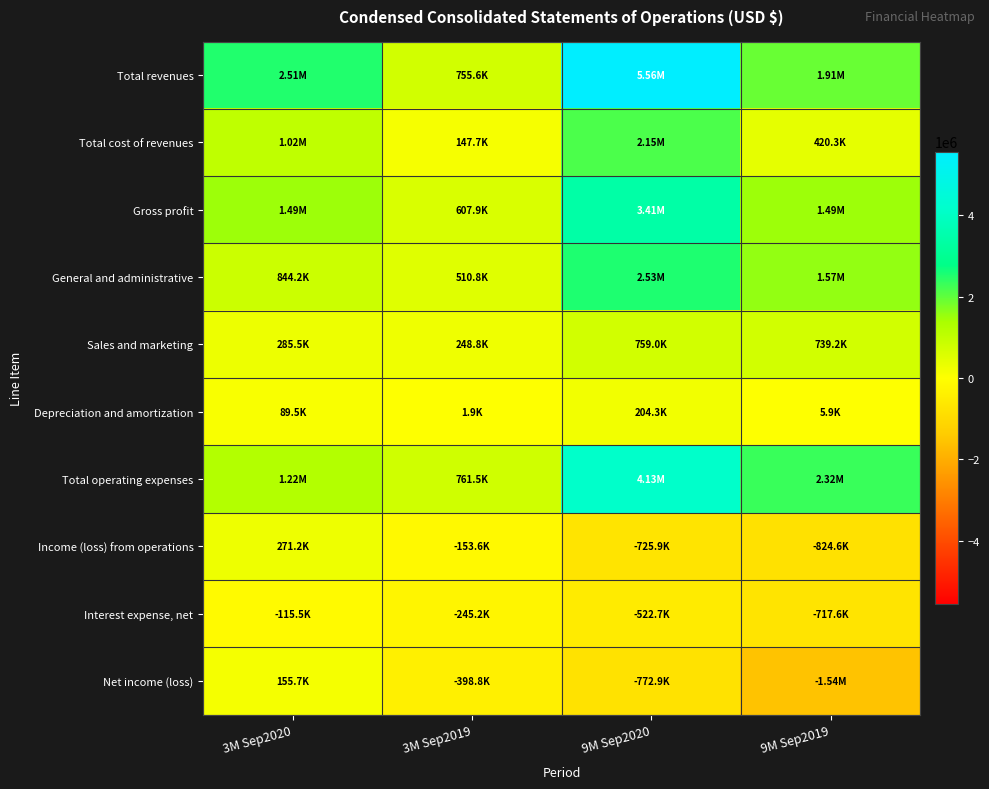

Between 3M Sep2020 and 3M Sep2019, which is larger?

3M Sep2020